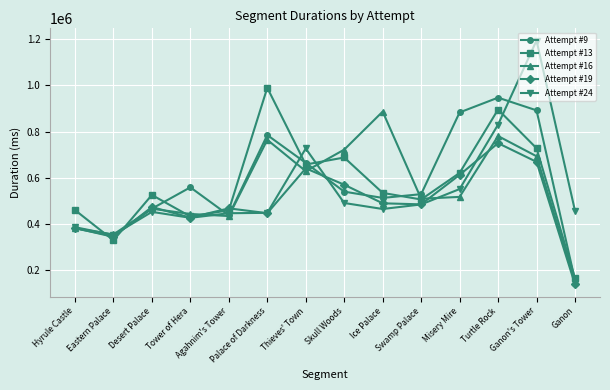

What is the difference between the maximum and minimum values in the Attempt #9 series?

792713